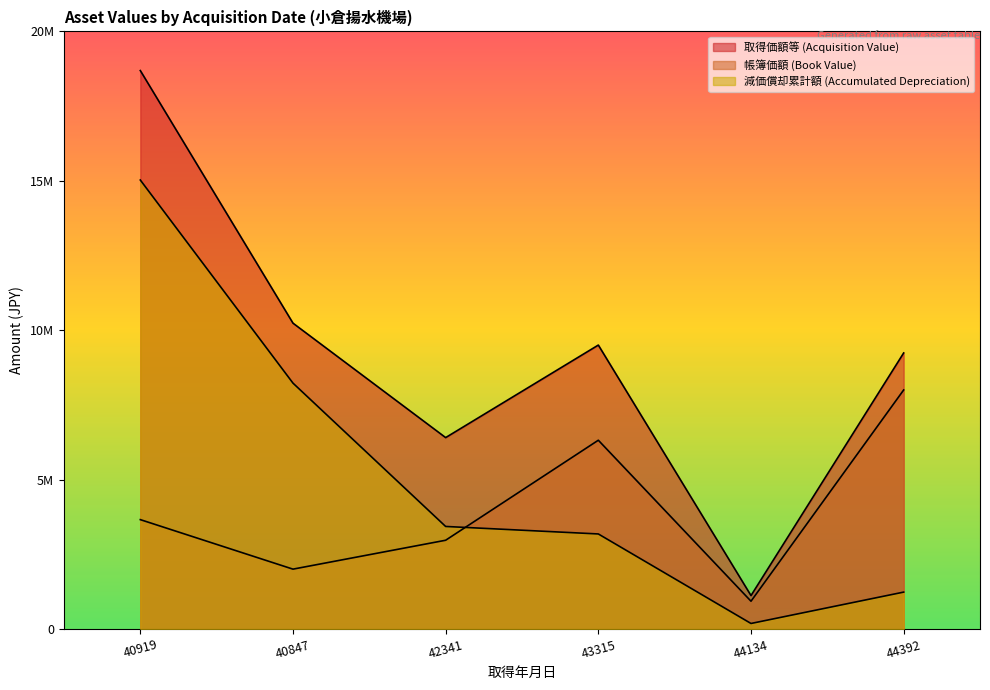

What is the total value across all series at 40919?

37380000